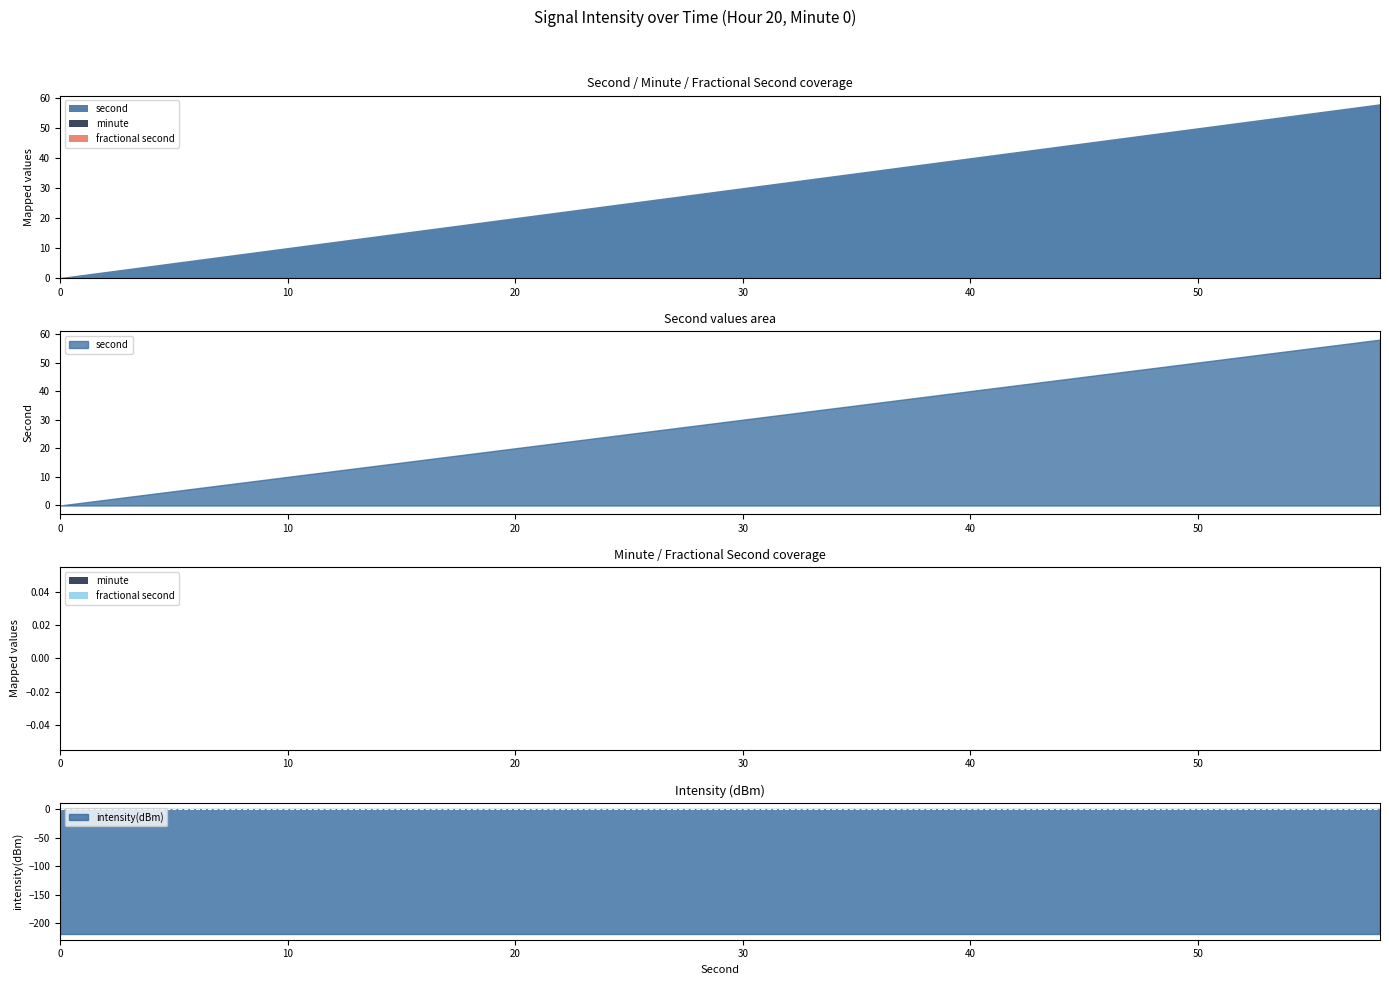

Reading left to right, what are all the values shown in this chart?

Inferred: 0=-218.1	2=-218.1	4=-218.1	6=-218.1	8=-218.1	10=-218.1	12=-218.1	14=-218.1	16=-218.1	18=-218.1	20=-218.1	22=-218.1	24=-218.1	26=-218.1	28=-218.1	30=-218.1	32=-218.1	34=-218.1	36=-218.1	38=-218.1	40=-218.1	42=-218.1	44=-218.1	46=-218.1	48=-218.1	50=-218.1	52=-218.1	54=-218.1	56=-218.1	58=-218.1
Overlapped: 0=0.0	2=2.0	4=4.0	6=6.0	8=8.0	10=10.0	12=12.0	14=14.0	16=16.0	18=18.0	20=20.0	22=22.0	24=24.0	26=26.0	28=28.0	30=30.0	32=32.0	34=34.0	36=36.0	38=38.0	40=40.0	42=42.0	44=44.0	46=46.0	48=48.0	50=50.0	52=52.0	54=54.0	56=56.0	58=58.0
Read: 0=0.0	2=0.0	4=0.0	6=0.0	8=0.0	10=0.0	12=0.0	14=0.0	16=0.0	18=0.0	20=0.0	22=0.0	24=0.0	26=0.0	28=0.0	30=0.0	32=0.0	34=0.0	36=0.0	38=0.0	40=0.0	42=0.0	44=0.0	46=0.0	48=0.0	50=0.0	52=0.0	54=0.0	56=0.0	58=0.0
Termini: 0=0.0	2=0.0	4=0.0	6=0.0	8=0.0	10=0.0	12=0.0	14=0.0	16=0.0	18=0.0	20=0.0	22=0.0	24=0.0	26=0.0	28=0.0	30=0.0	32=0.0	34=0.0	36=0.0	38=0.0	40=0.0	42=0.0	44=0.0	46=0.0	48=0.0	50=0.0	52=0.0	54=0.0	56=0.0	58=0.0
Clipped: 0=0.0	2=0.0	4=0.0	6=0.0	8=0.0	10=0.0	12=0.0	14=0.0	16=0.0	18=0.0	20=0.0	22=0.0	24=0.0	26=0.0	28=0.0	30=0.0	32=0.0	34=0.0	36=0.0	38=0.0	40=0.0	42=0.0	44=0.0	46=0.0	48=0.0	50=0.0	52=0.0	54=0.0	56=0.0	58=0.0